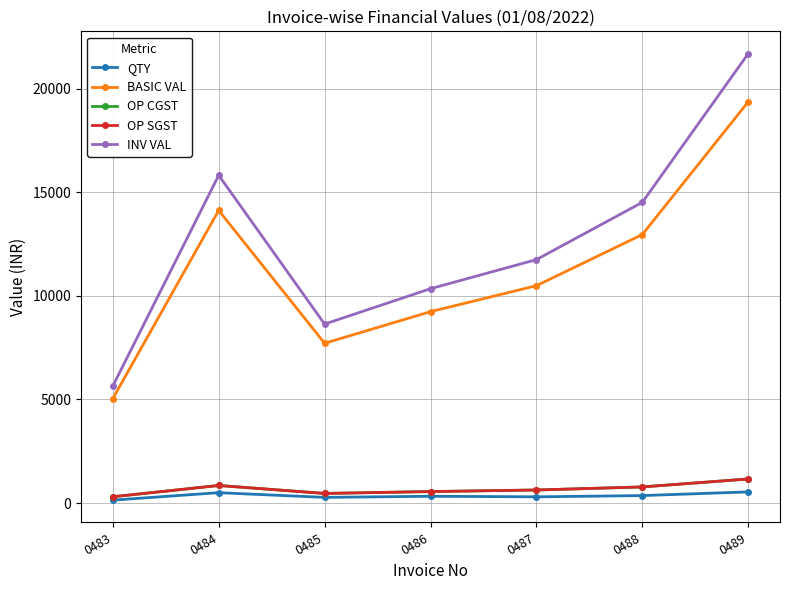

Is this an area chart (filled region under the line)?

No